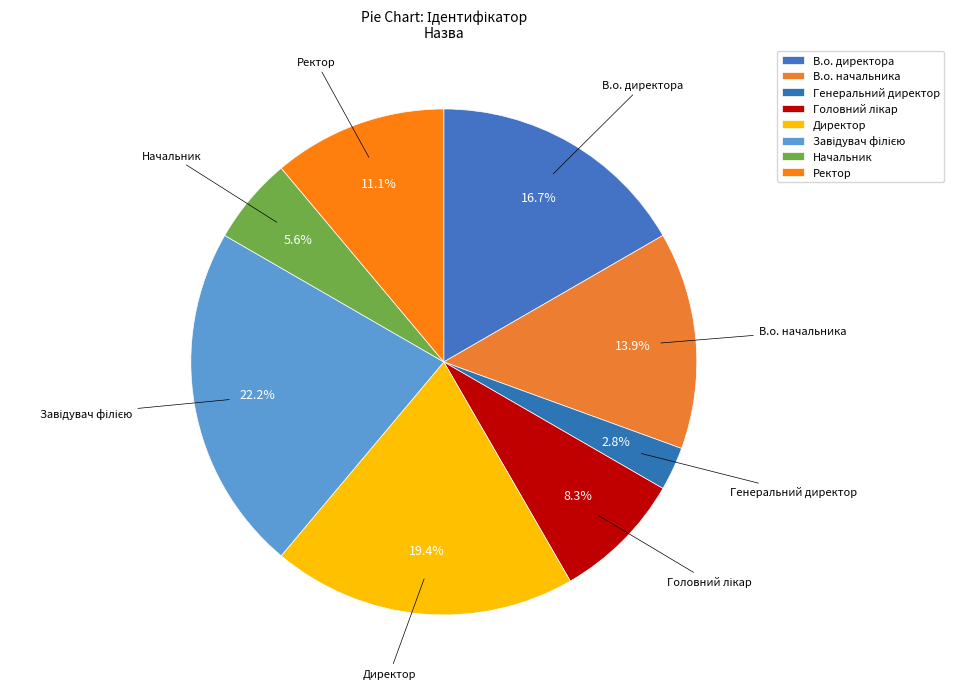

Does any single category account for the majority?

No